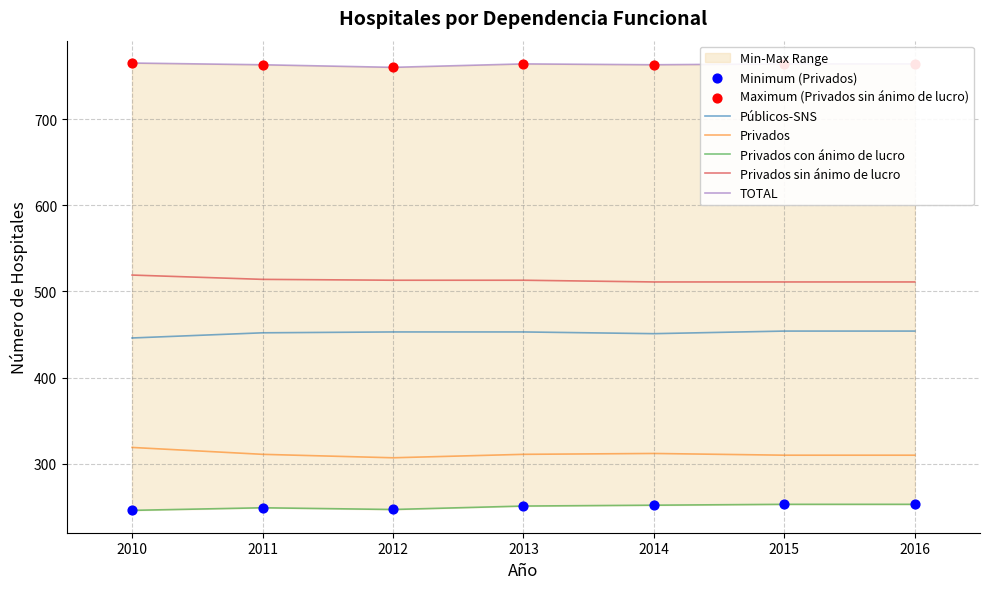

Which series contains the lowest Y value?

Privados con ánimo de lucro